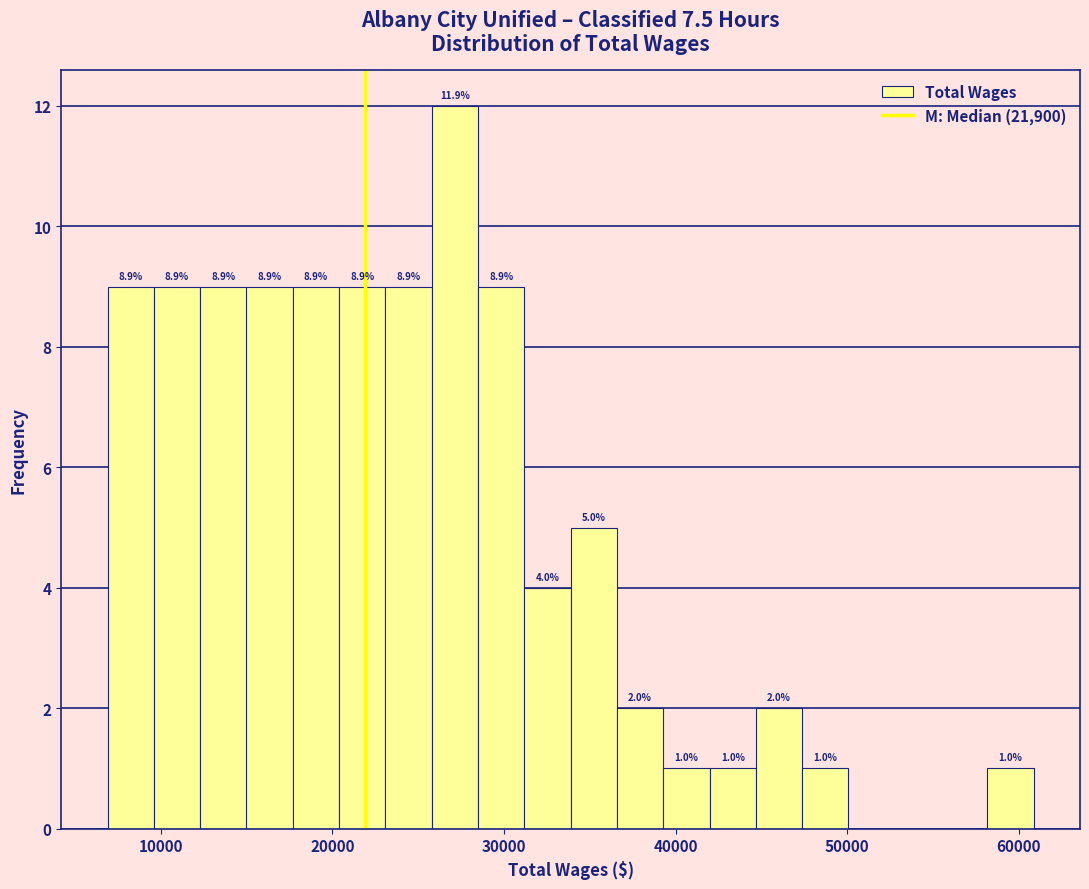

Read against the x-axis, roughly where is the centre of the tallest bar?

27000